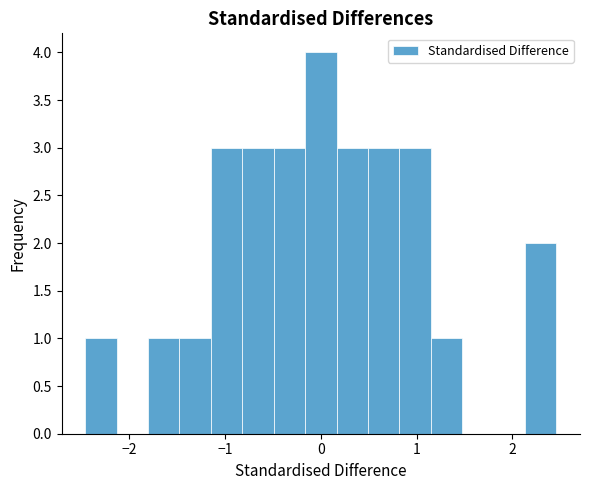

Read against the x-axis, roughly where is the centre of the tallest bar?

0.0